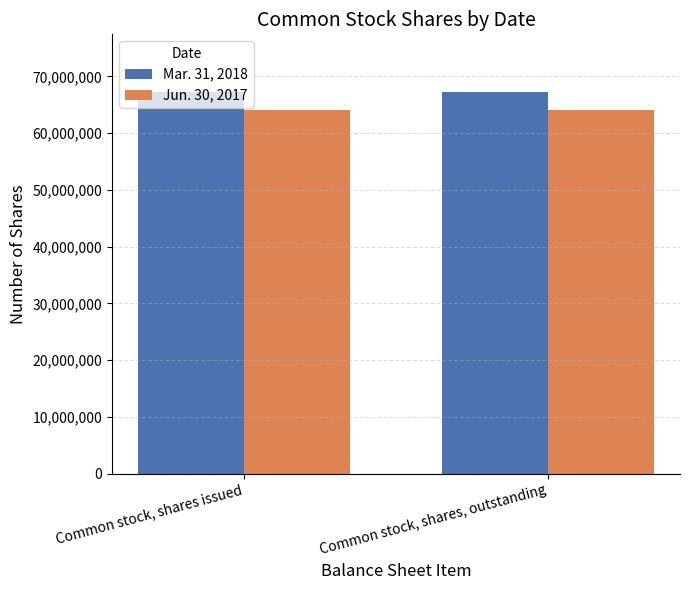

The Jun. 30, 2017 series shows 94992159 at Common stock, shares, outstanding. True or false?

False